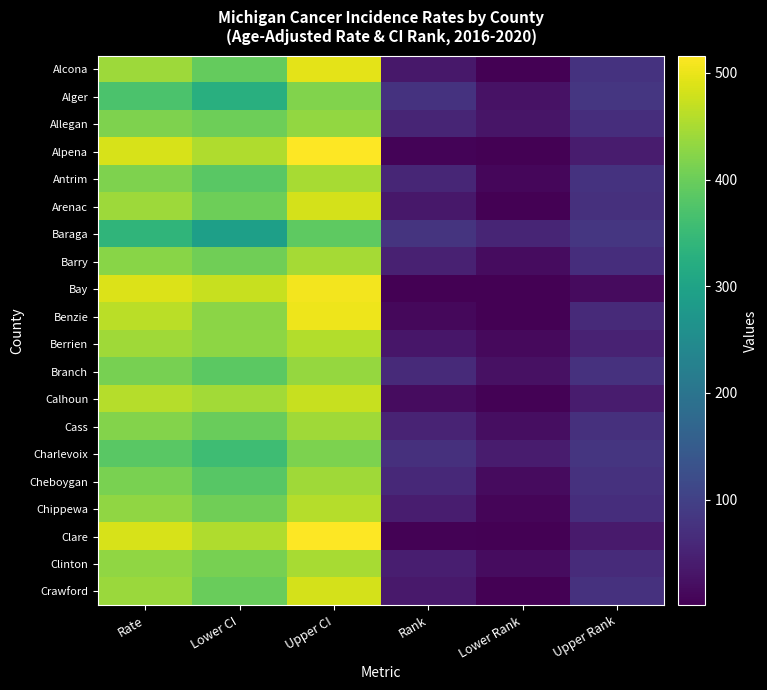

How many distinct data groups are displayed?

20